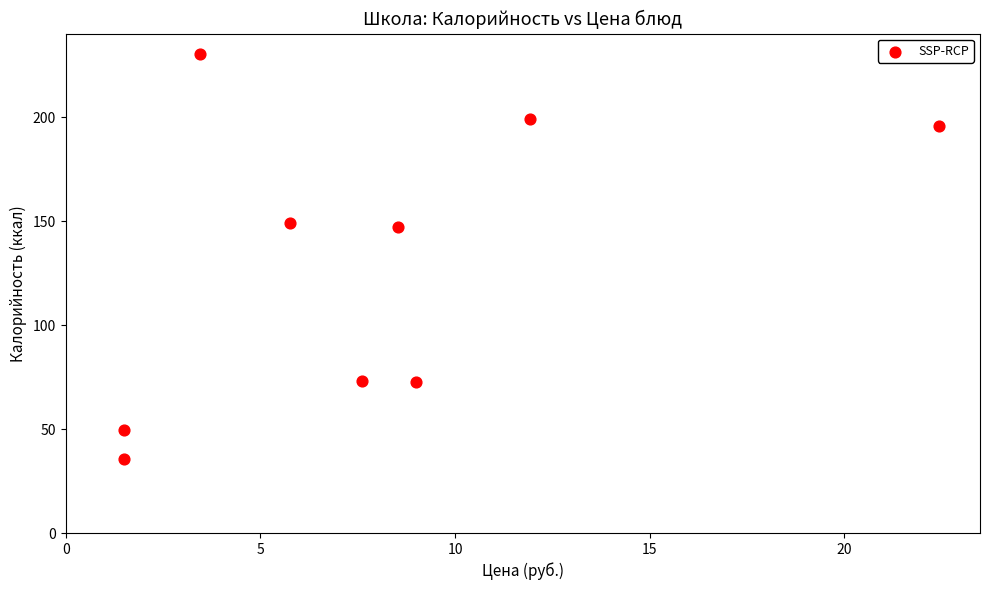

What is the average Y value?

128.0